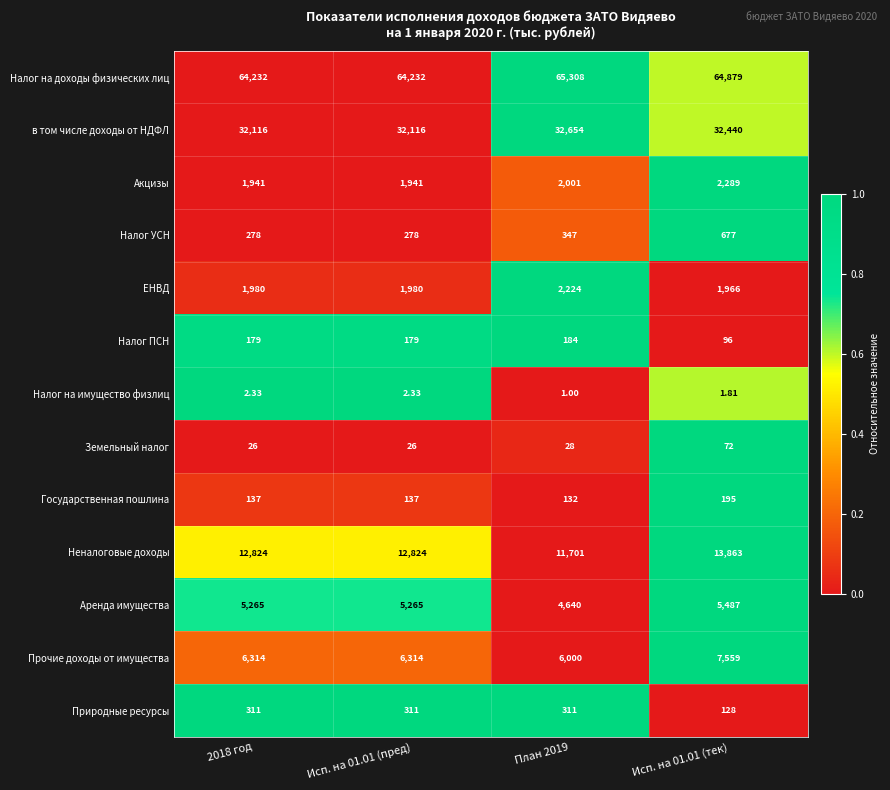

Which series has the largest total across all categories?

Налог на доходы физических лиц